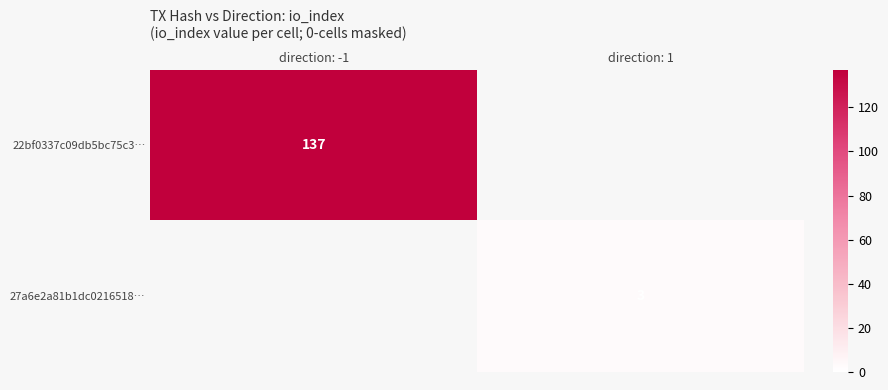

The 22bf0337c09db5bc75c3… series shows 244 at direction: -1. True or false?

False